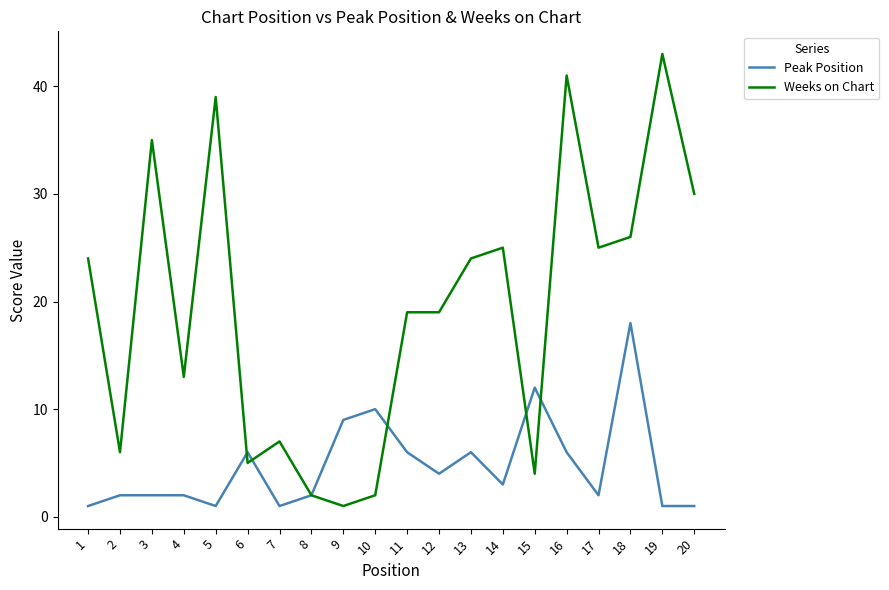

Which series has the widest spread of values?

Weeks on Chart